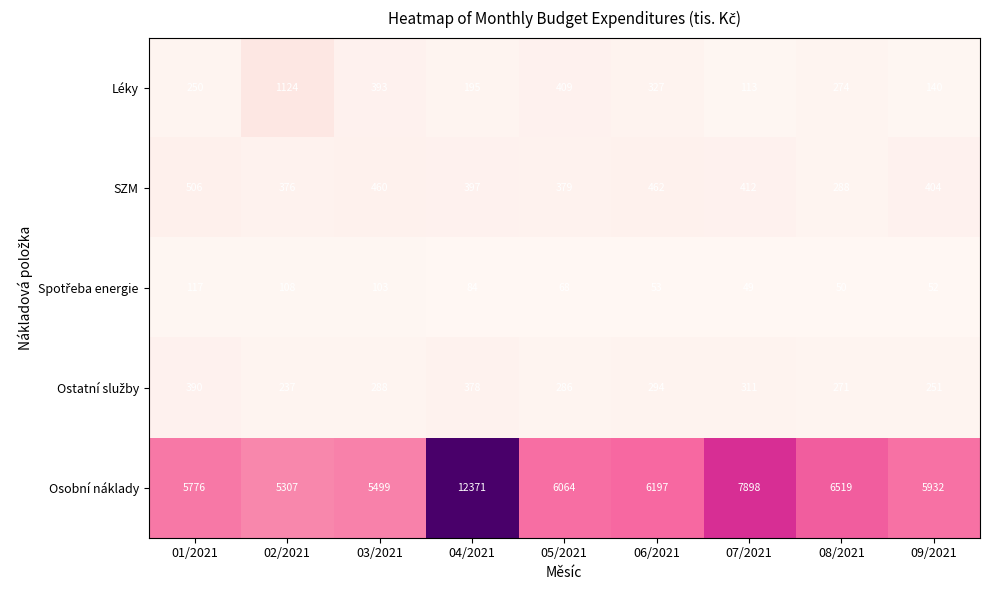

What value does the Léky series have at 01/2021?

250